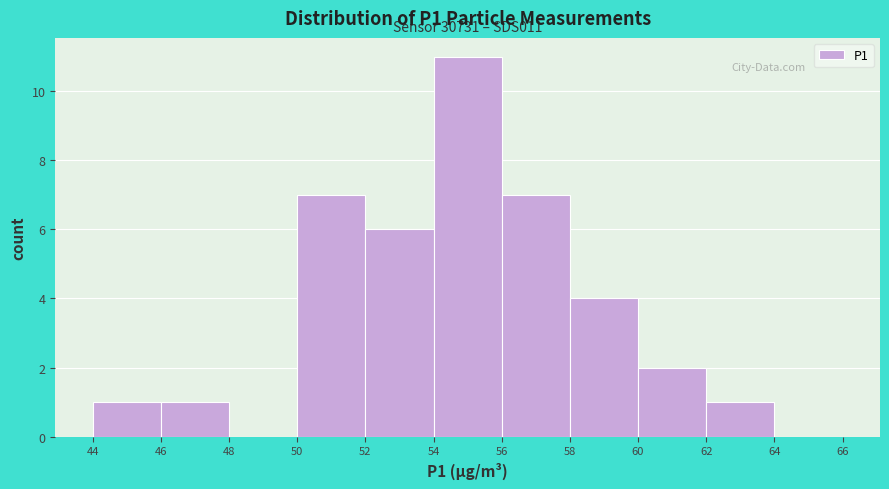

Which range on the x-axis has the tallest bar?

54 to 56